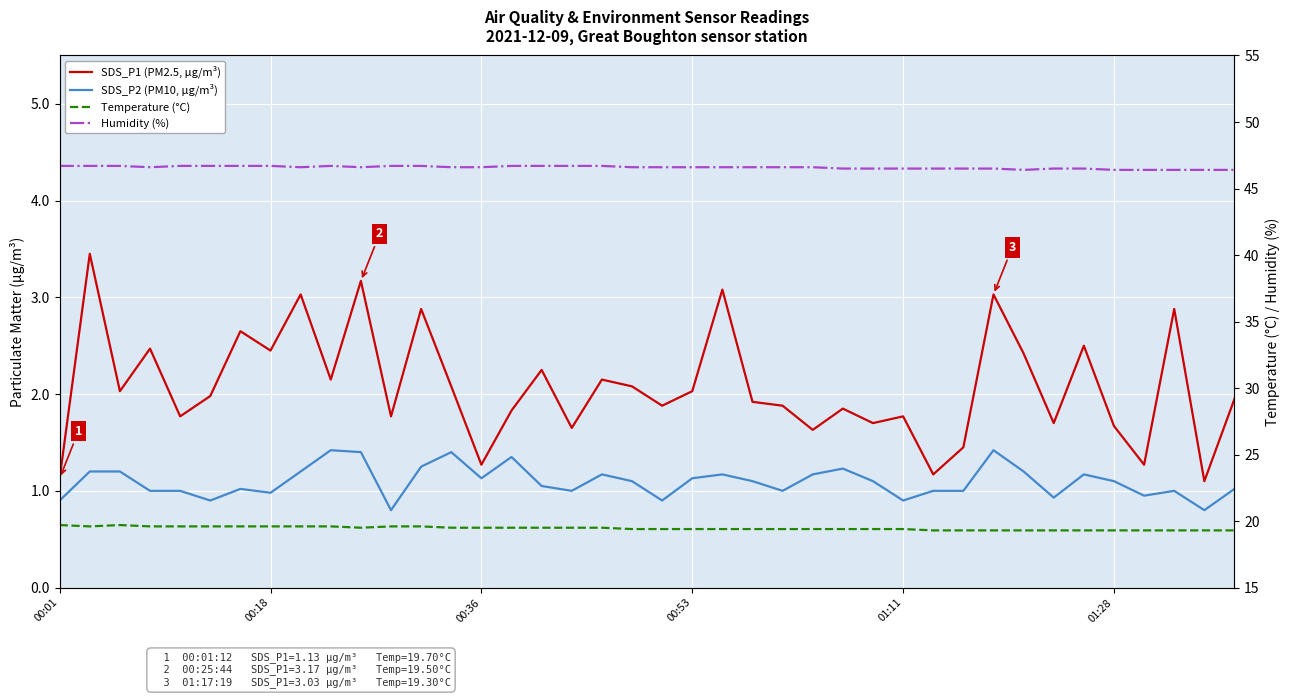

What is the difference between the highest and lowest values at 01:28?

45.3